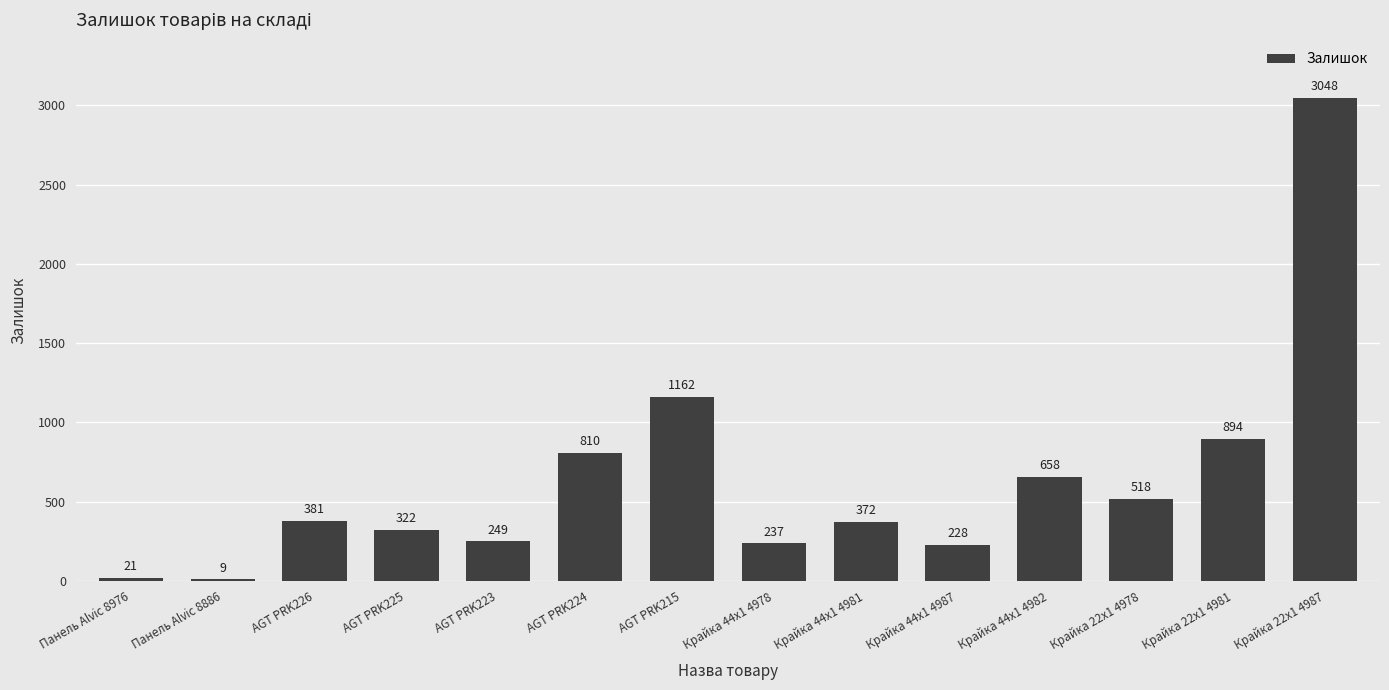

At which category does the chart reach its peak across all series?

Крайка 22x1 4987